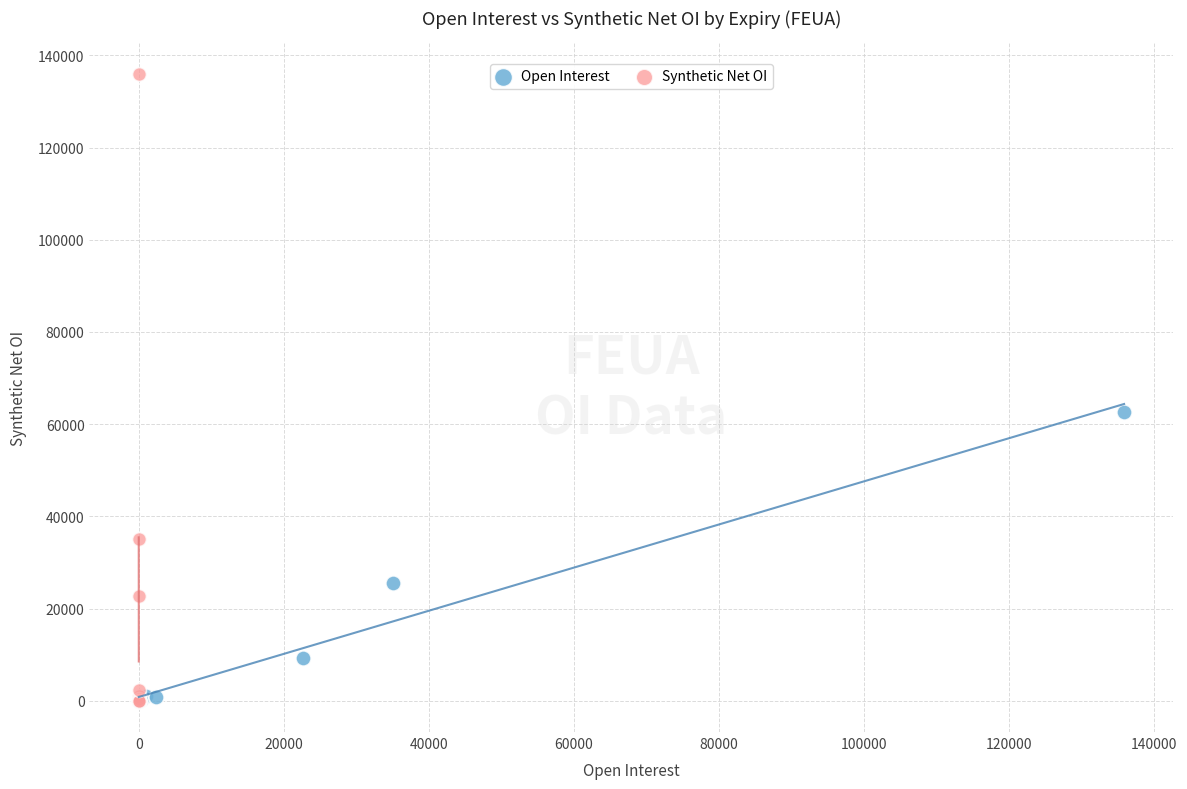

Which series has the widest spread of Y values?

Synthetic Net OI